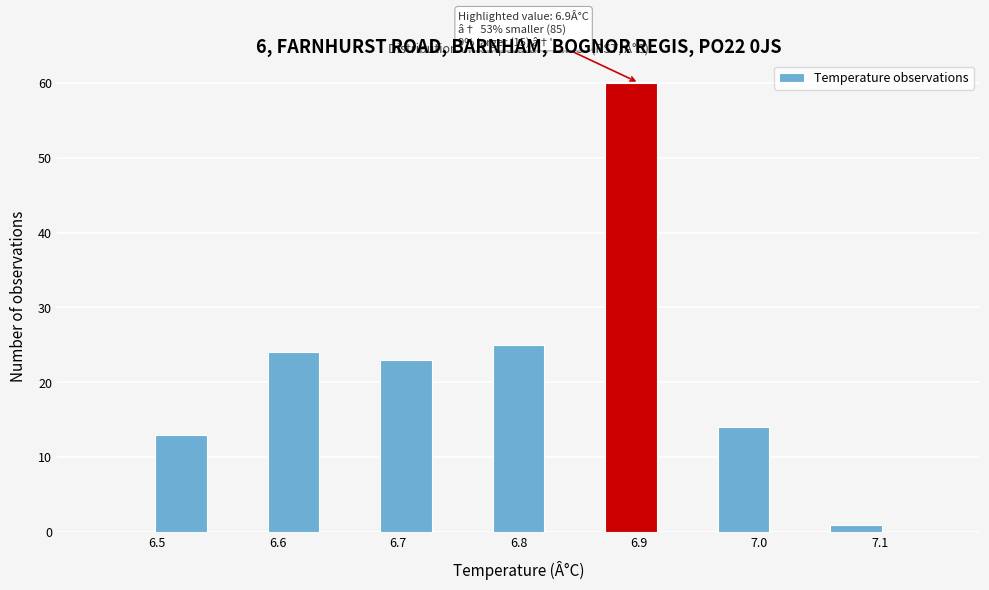

Over which range of the x-axis is the bar tallest?

6.87 to 6.92